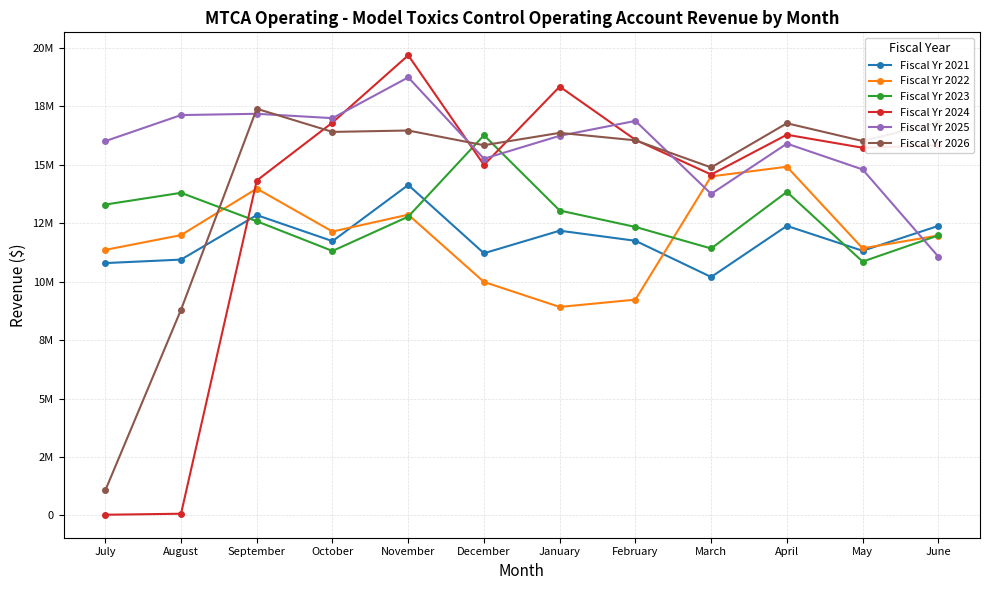

What is the difference between the maximum and minimum values in the Fiscal Yr 2021 series?

3937616